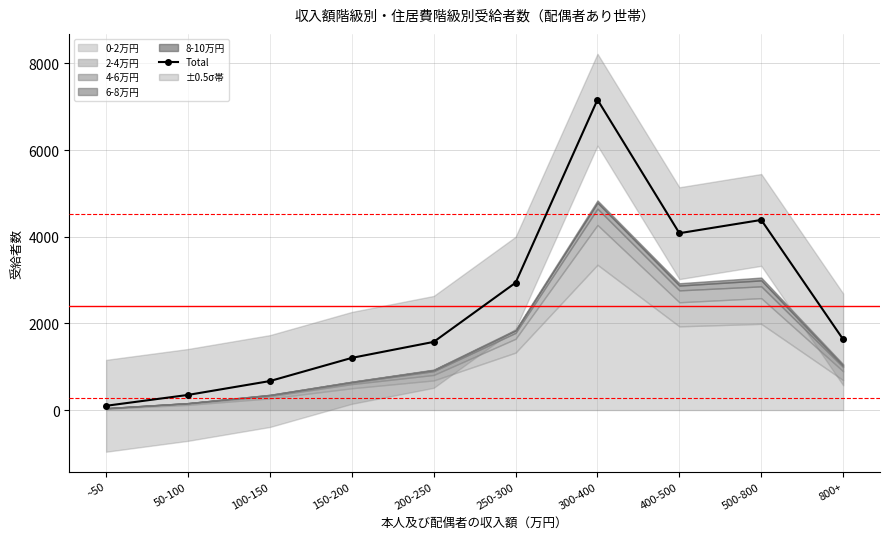

List the labels in order of value, smallest first.

~50, 50-100, 100-150, 150-200, 200-250, 800+, 250-300, 400-500, 500-800, 300-400